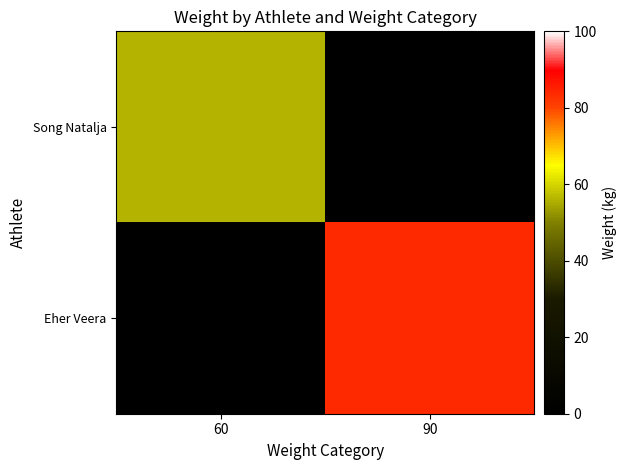

Between 60 and 90, which is larger?

60